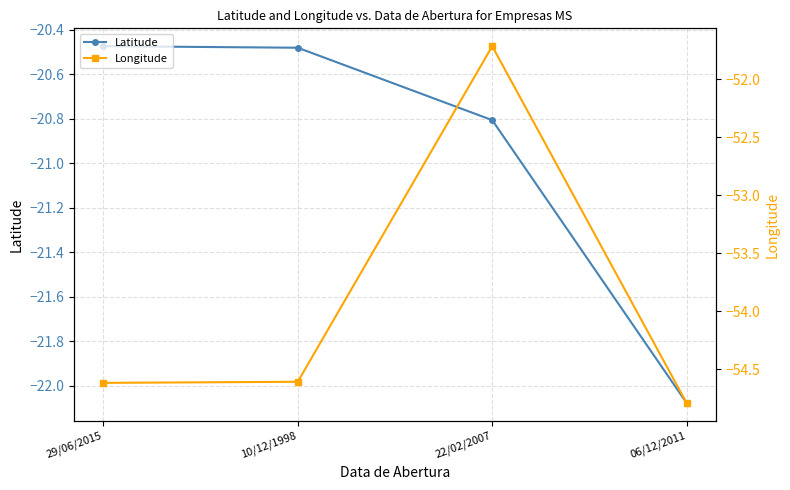

What is the lowest value of the Longitude series?

-54.8